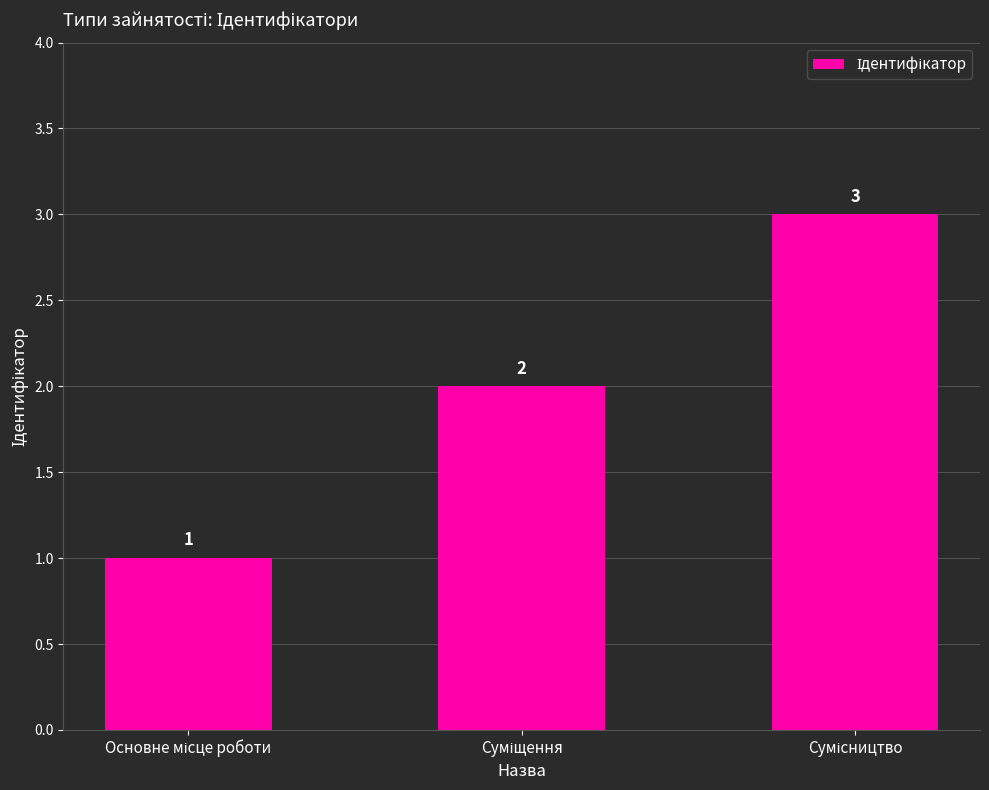

What is the average value?

2